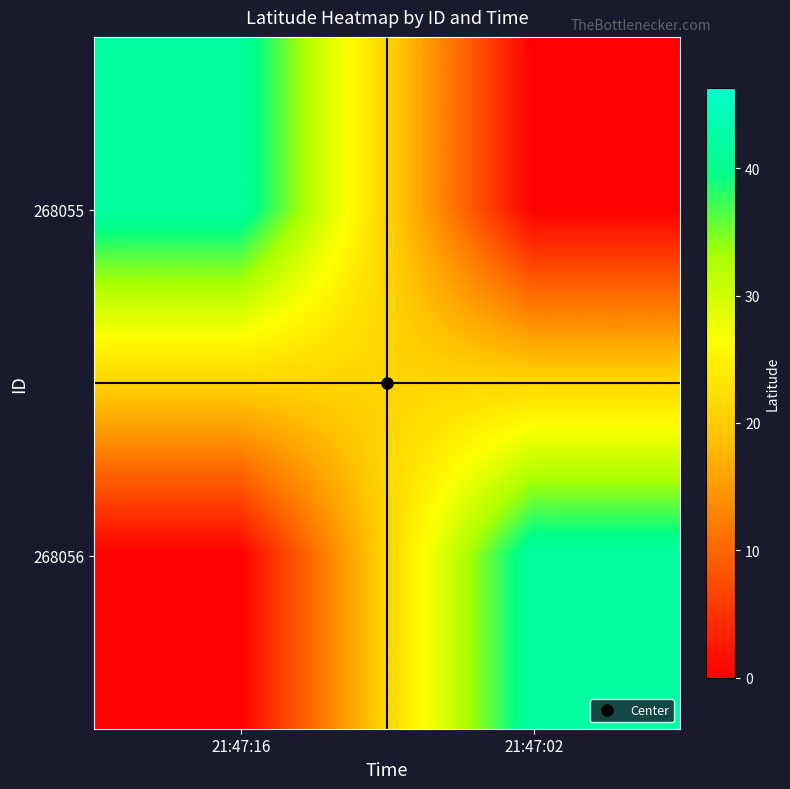

Which label corresponds to the smallest value in the chart?

21:47:02